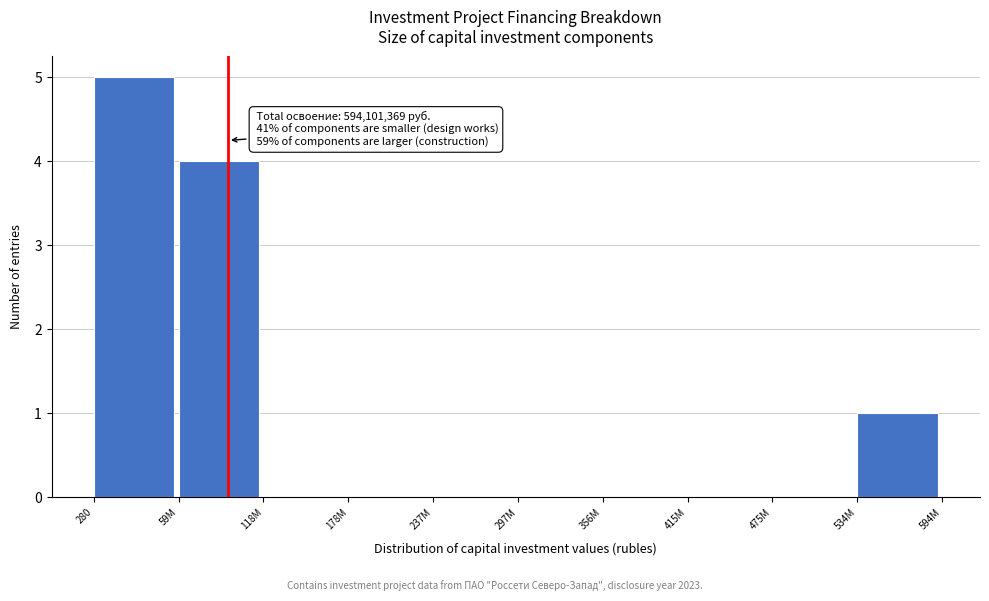

Reading right to left, what are all the values shown in this chart?

534M=1	475M=0	415M=0	356M=0	297M=0	237M=0	178M=0	118M=0	59M=4	280=5